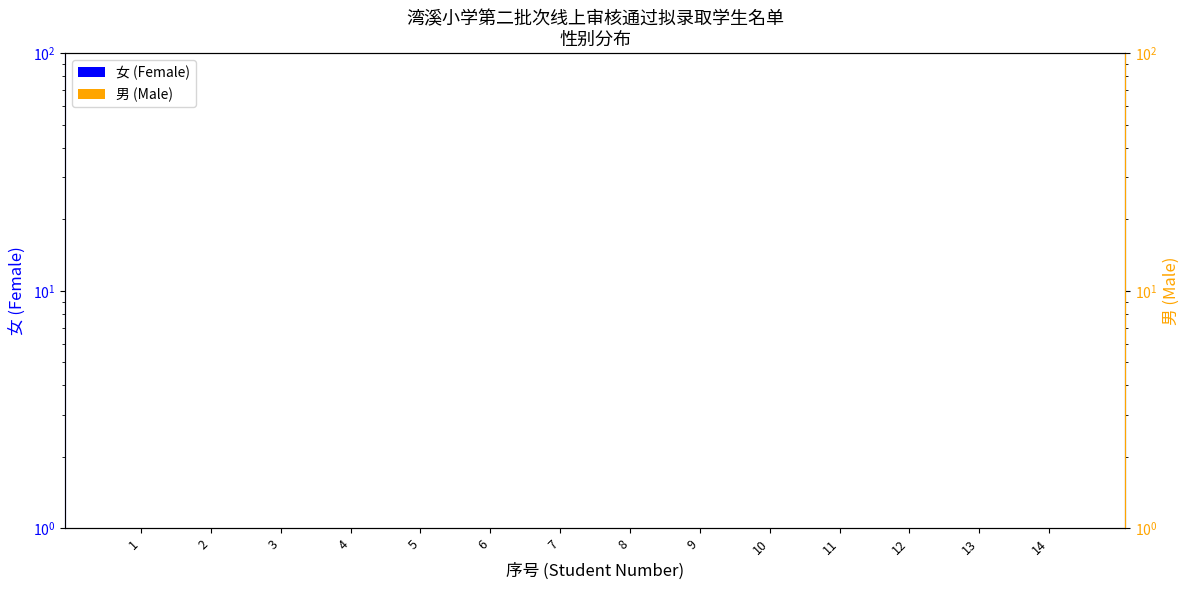

What is the total value across all series at 4?

1